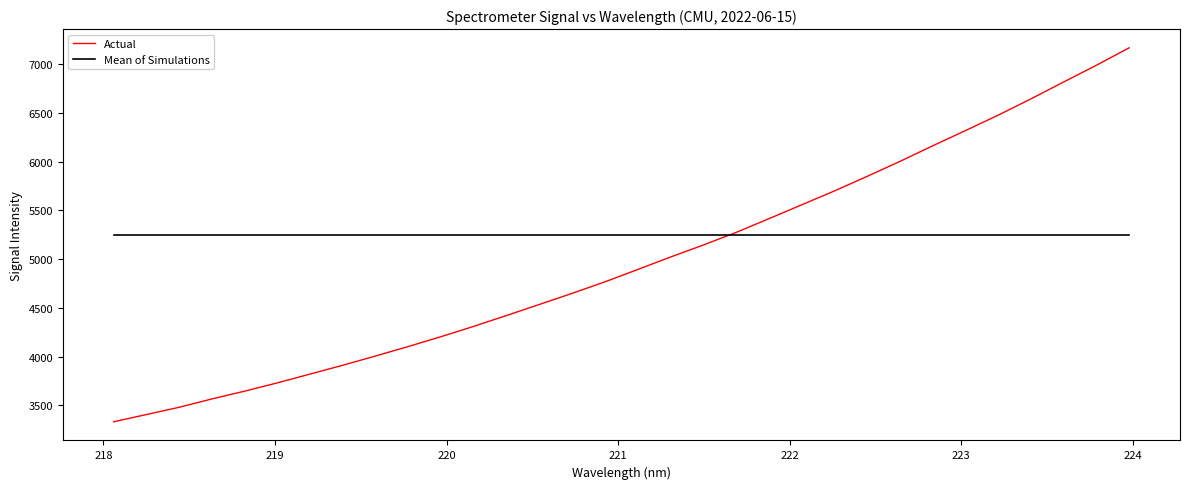

Reading left to right, list all the values displayed in this chart.

Actual: 3333.1	3407.1	3481.7	3567.3	3647.3	3732.5	3822.7	3913.4	4008.4	4105.8	4206.9	4312.9	4423.9	4537.0	4651.1	4768.9	4895.3	5022.9	5145.9	5274.9	5415.5	5557.4	5699.9	5849.3	6002.6	6162.1	6318.1	6476.4	6643.0	6816.4	6987.5	7166.1
Mean of Simulations: 5250.0	5250.0	5250.0	5250.0	5250.0	5250.0	5250.0	5250.0	5250.0	5250.0	5250.0	5250.0	5250.0	5250.0	5250.0	5250.0	5250.0	5250.0	5250.0	5250.0	5250.0	5250.0	5250.0	5250.0	5250.0	5250.0	5250.0	5250.0	5250.0	5250.0	5250.0	5250.0